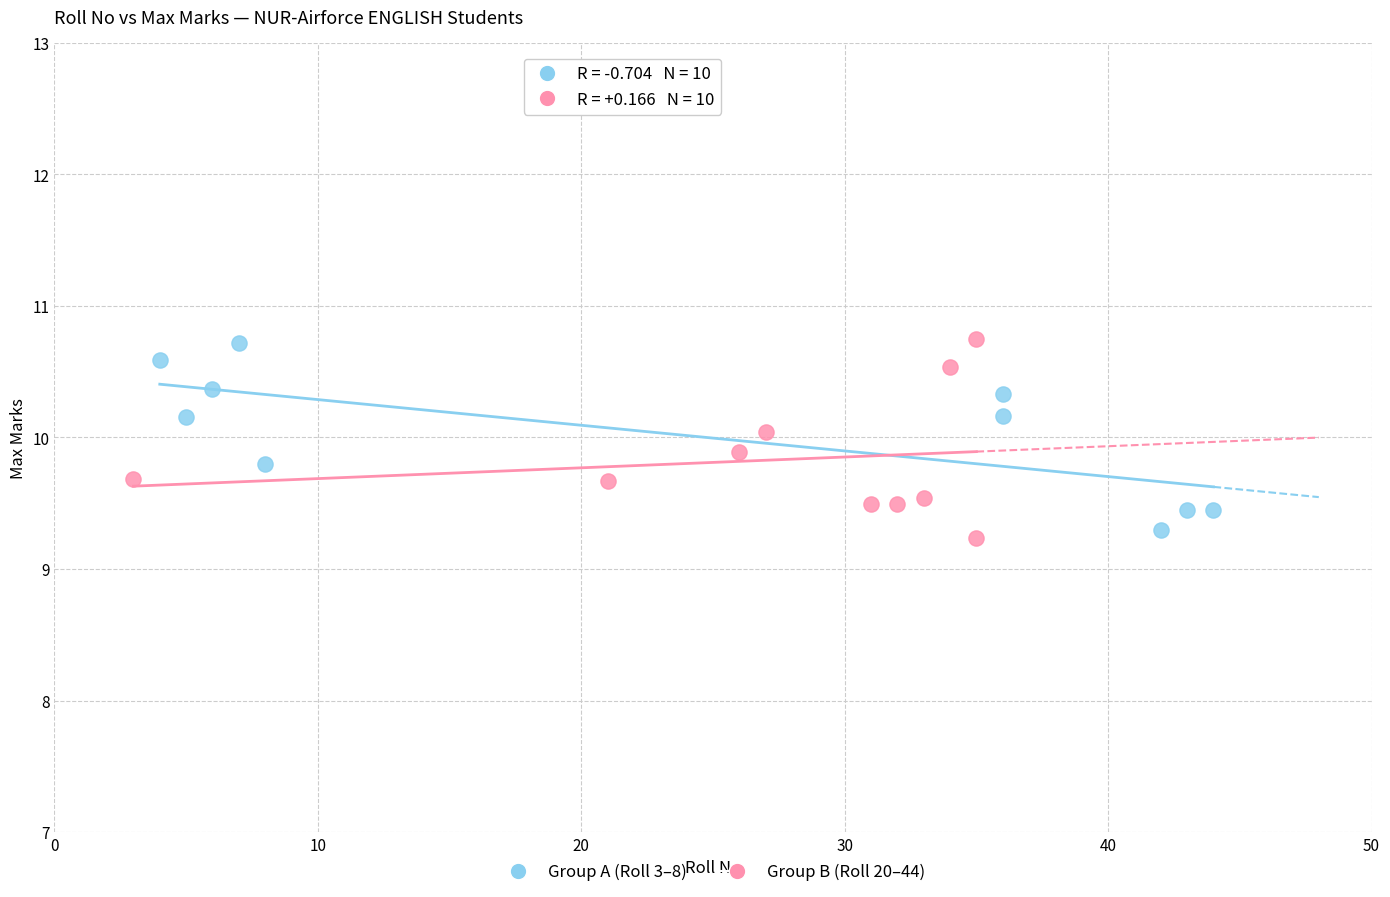

What are all the series names shown in the legend?

Group A (Roll 3–8), Group B (Roll 20–44)